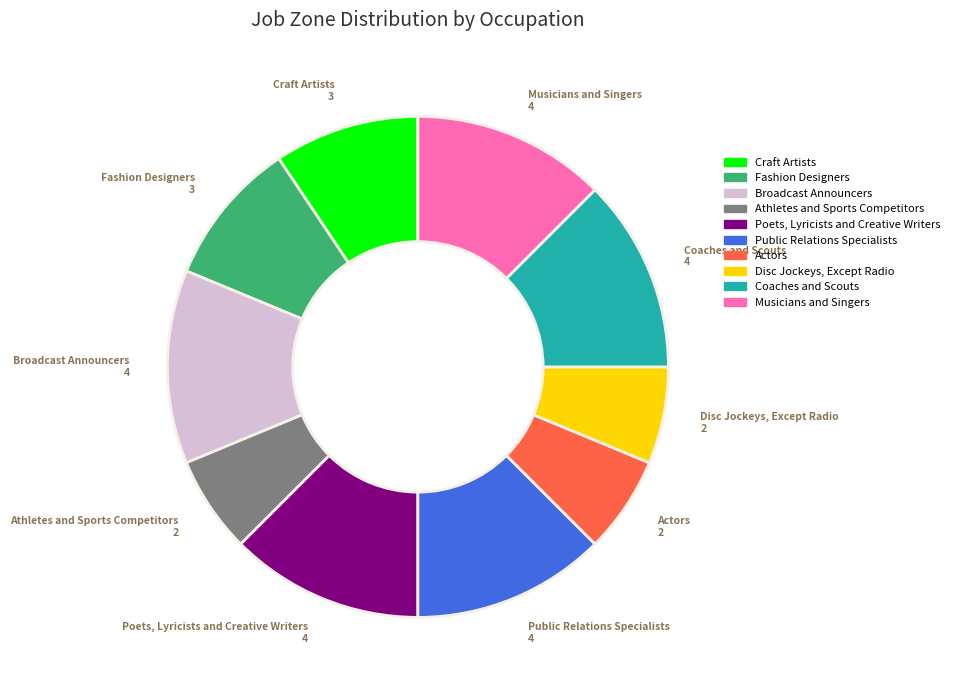

Is the sum of Athletes and Sports Competitors and Broadcast Announcers greater than half?

No